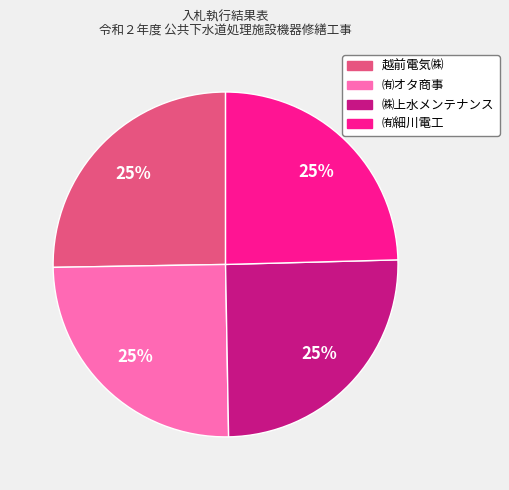

To the nearest percent, what portion does 越前電気㈱ represent?

25%